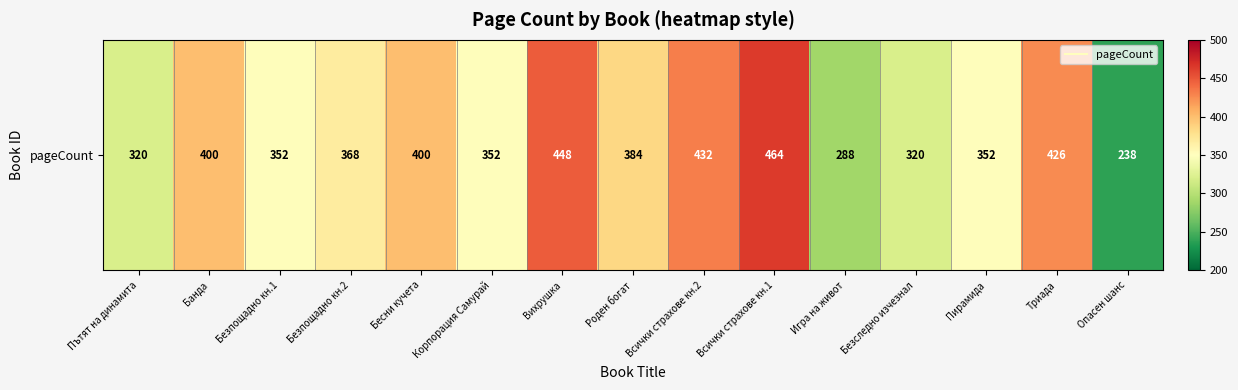

Which has a higher value, Роден богат or Пътят на динамита?

Роден богат